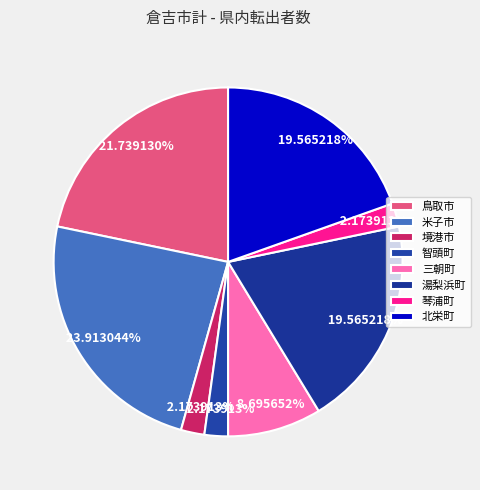

True or false: 三朝町 accounts for 20% of the total.

False